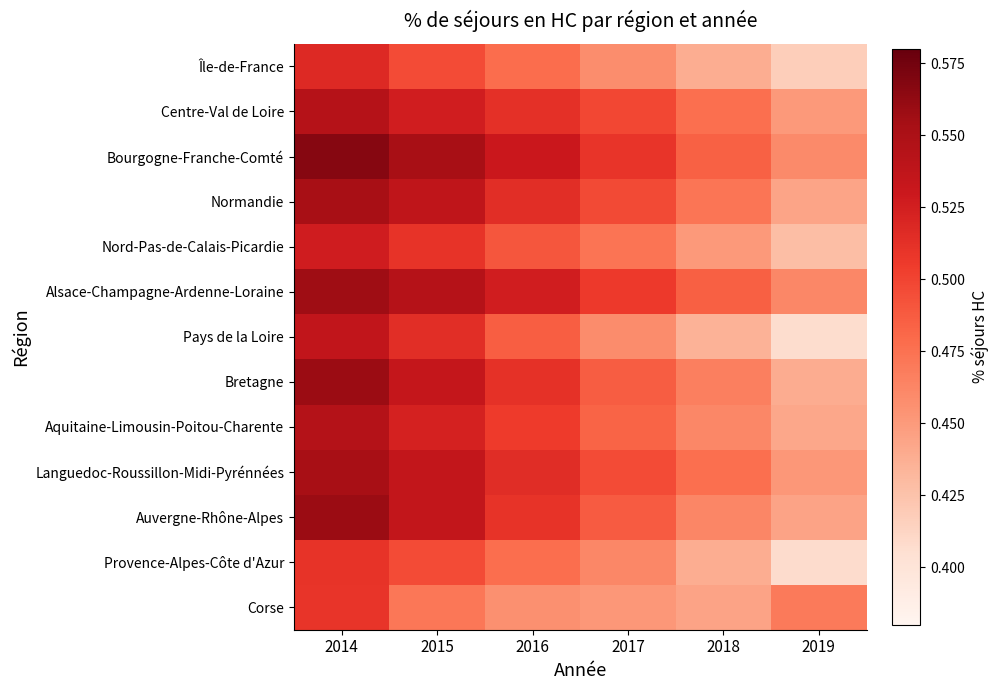

Reading right to left, extract all data points from this chart.

Île-de-France: 2019=0.4	2018=0.4	2017=0.5	2016=0.5	2015=0.5	2014=0.5
Centre-Val de Loire: 2019=0.5	2018=0.5	2017=0.5	2016=0.5	2015=0.5	2014=0.5
Bourgogne-Franche-Comté: 2019=0.5	2018=0.5	2017=0.5	2016=0.5	2015=0.6	2014=0.6
Normandie: 2019=0.4	2018=0.5	2017=0.5	2016=0.5	2015=0.5	2014=0.6
Nord-Pas-de-Calais-Picardie: 2019=0.4	2018=0.5	2017=0.5	2016=0.5	2015=0.5	2014=0.5
Alsace-Champagne-Ardenne-Loraine: 2019=0.5	2018=0.5	2017=0.5	2016=0.5	2015=0.5	2014=0.6
Pays de la Loire: 2019=0.4	2018=0.4	2017=0.5	2016=0.5	2015=0.5	2014=0.5
Bretagne: 2019=0.4	2018=0.5	2017=0.5	2016=0.5	2015=0.5	2014=0.6
Aquitaine-Limousin-Poitou-Charente: 2019=0.4	2018=0.5	2017=0.5	2016=0.5	2015=0.5	2014=0.5
Languedoc-Roussillon-Midi-Pyrénnées: 2019=0.5	2018=0.5	2017=0.5	2016=0.5	2015=0.5	2014=0.6
Auvergne-Rhône-Alpes: 2019=0.4	2018=0.5	2017=0.5	2016=0.5	2015=0.5	2014=0.6
Provence-Alpes-Côte d'Azur: 2019=0.4	2018=0.4	2017=0.5	2016=0.5	2015=0.5	2014=0.5
Corse: 2019=0.5	2018=0.4	2017=0.5	2016=0.5	2015=0.5	2014=0.5